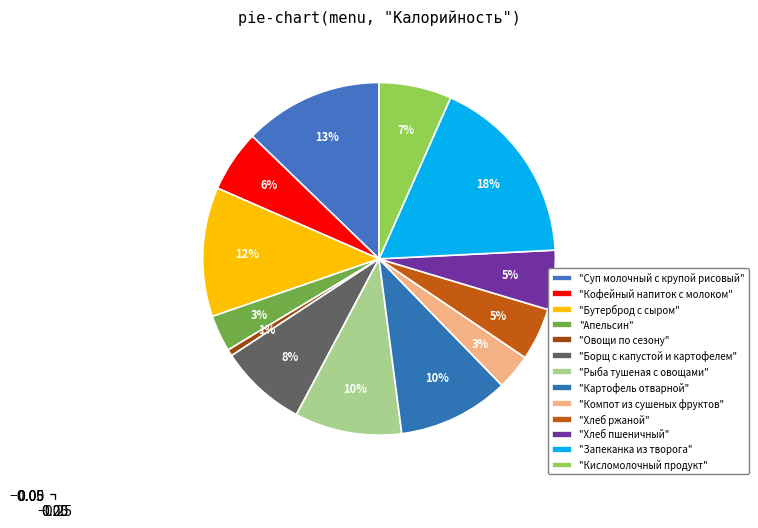

How many slices are in this pie chart?

13